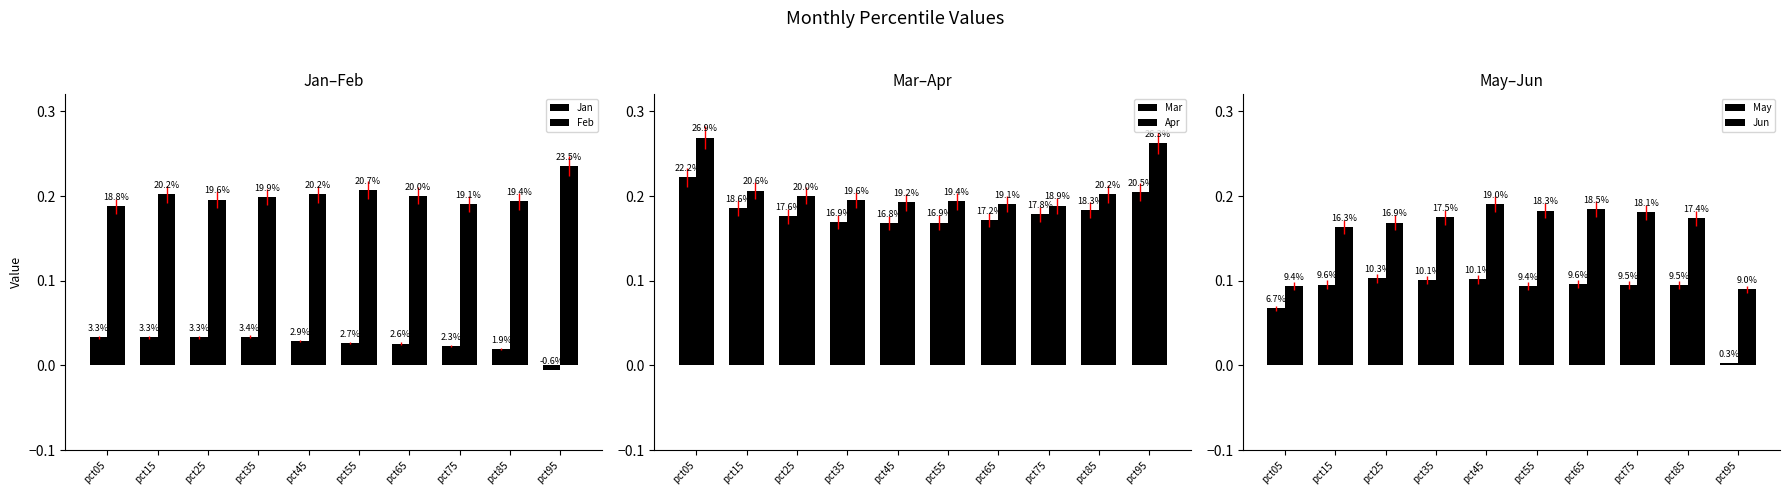

What is the value of the May bar at the 4th from the left?

0.1